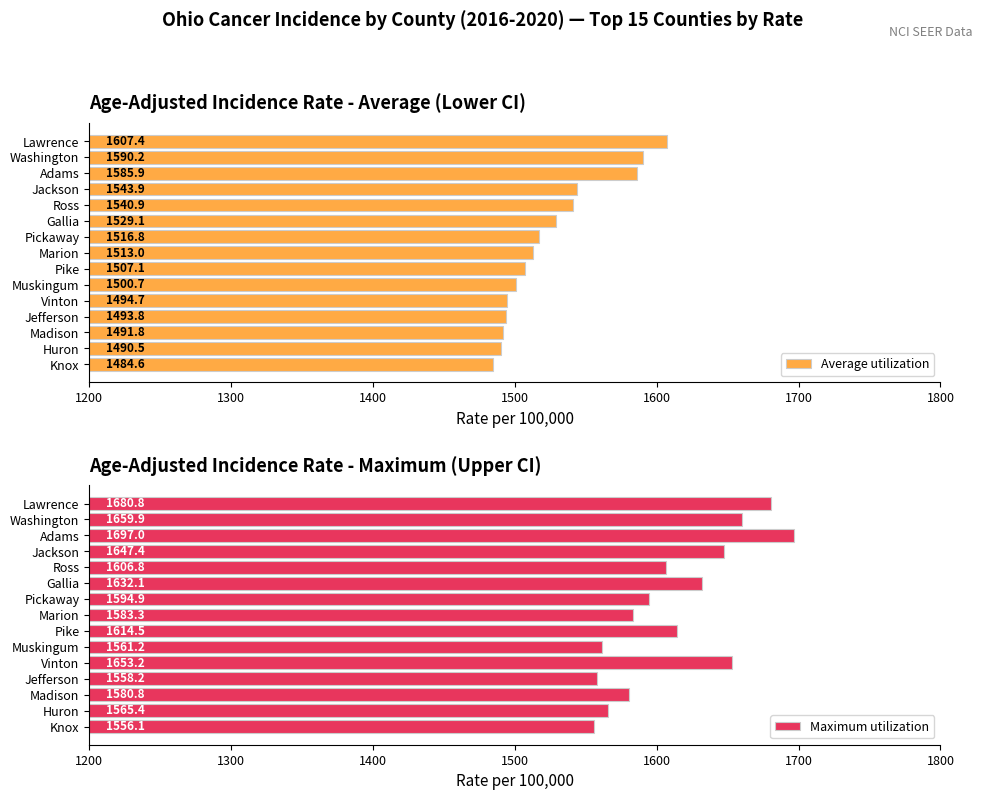

List the series in order of their overall mean, lowest first.

Average utilization, Maximum utilization